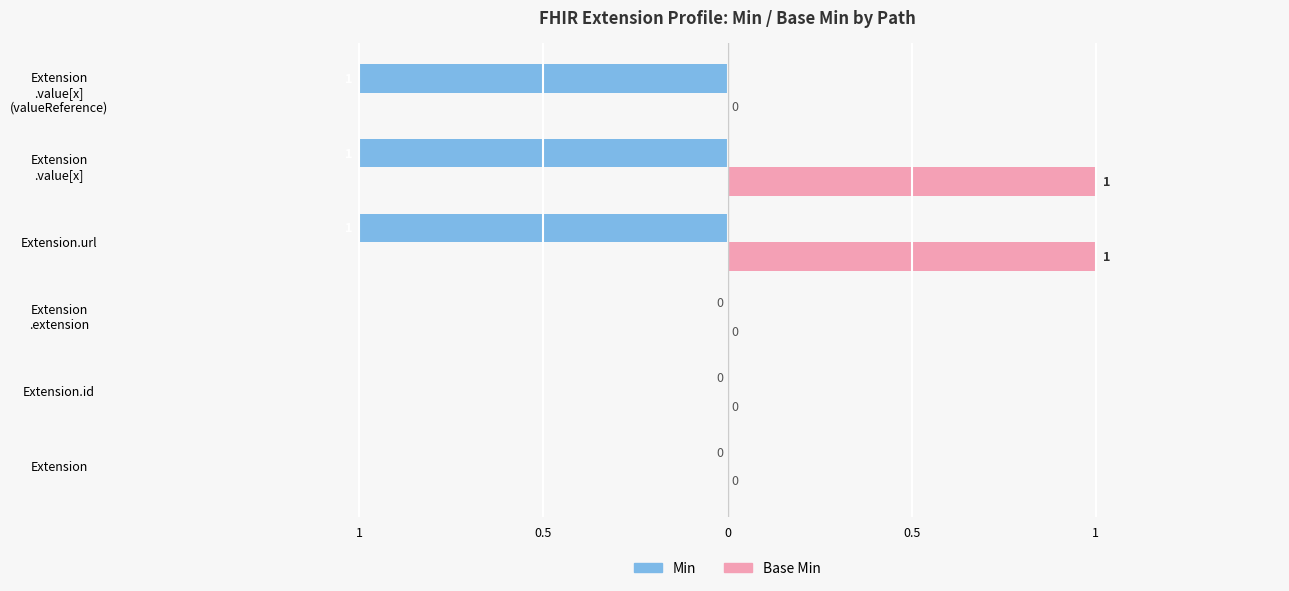

What are all the series names shown in the legend?

Min, Base Min